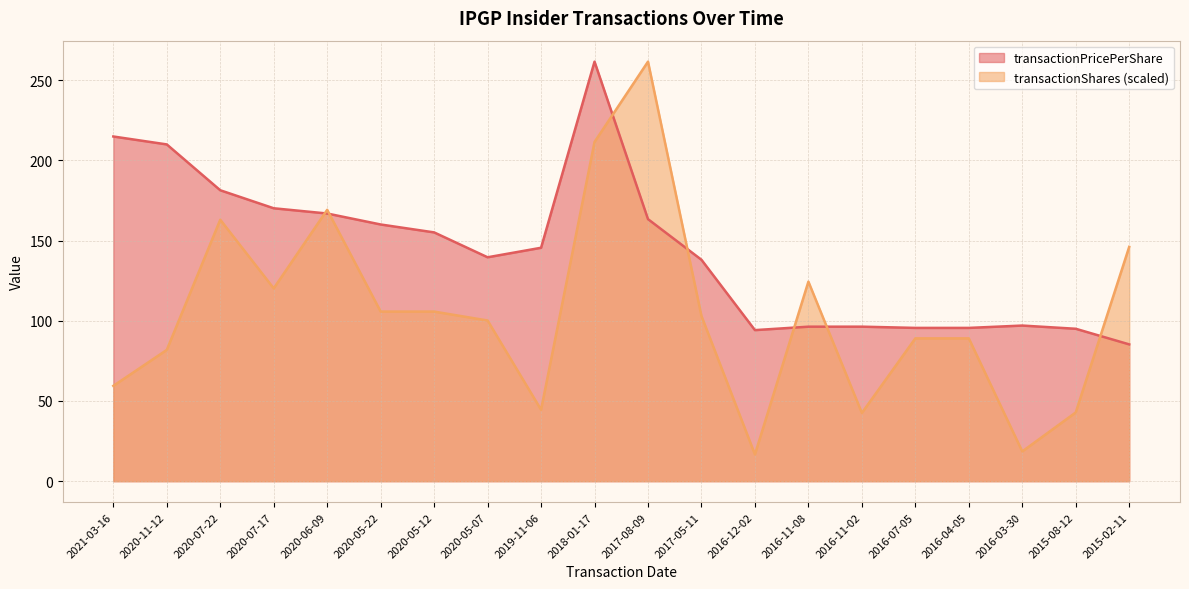

What is the approximate value of transactionShares at 2016-12-02?

16.7